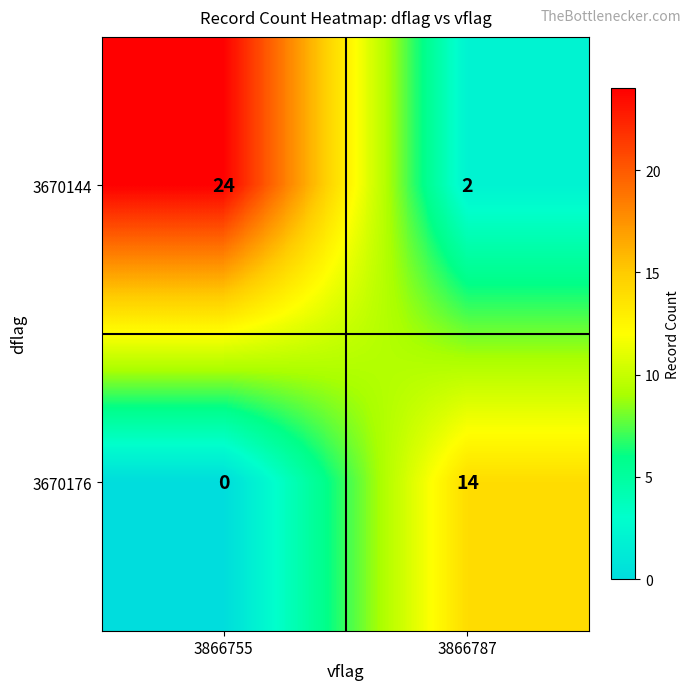

How many values in the 3670176 series are below 14?

1